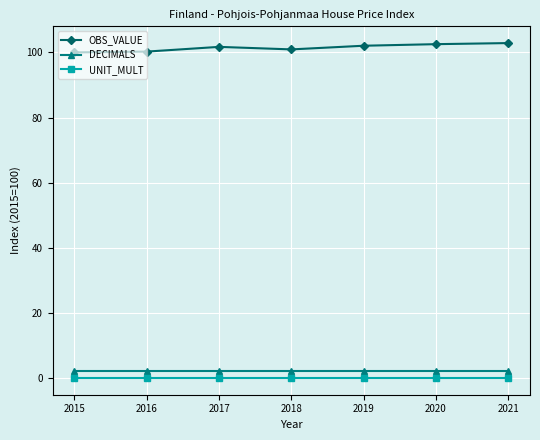

Count the number of data series in this chart.

3